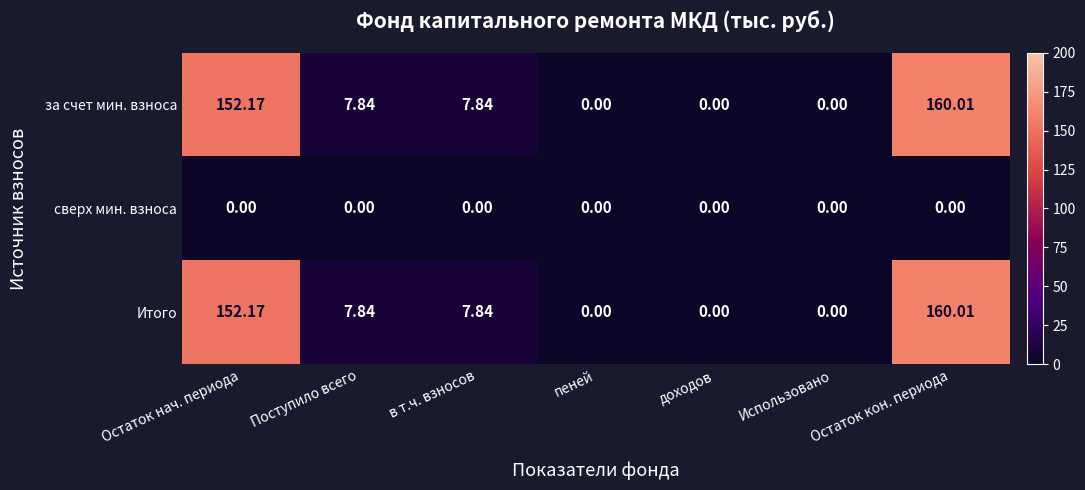

Between Остаток нач. периода and Остаток кон. периода, which is larger?

Остаток кон. периода